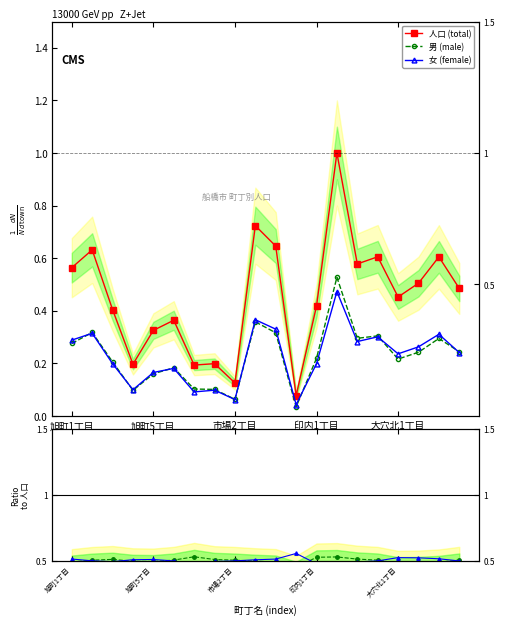

Does the chart display data point markers on the line(s)?

Yes